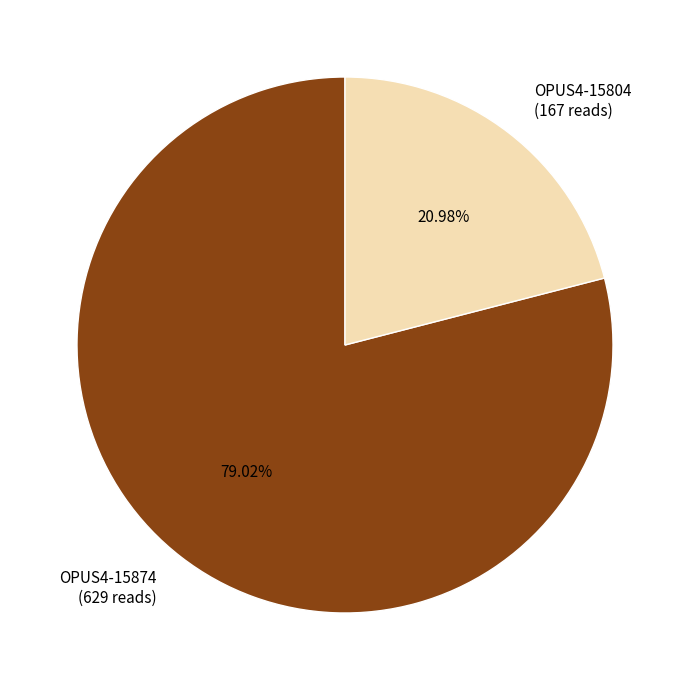

To the nearest percent, what portion does OPUS4-15874 represent?

79%